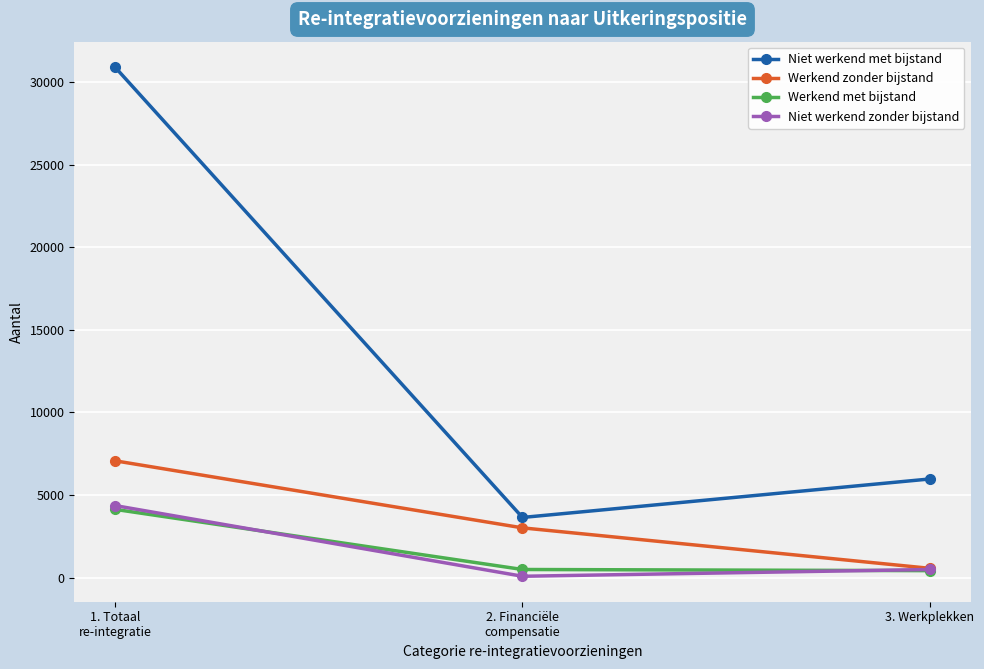

What is the sum of all Werkend met bijstand values?

5040